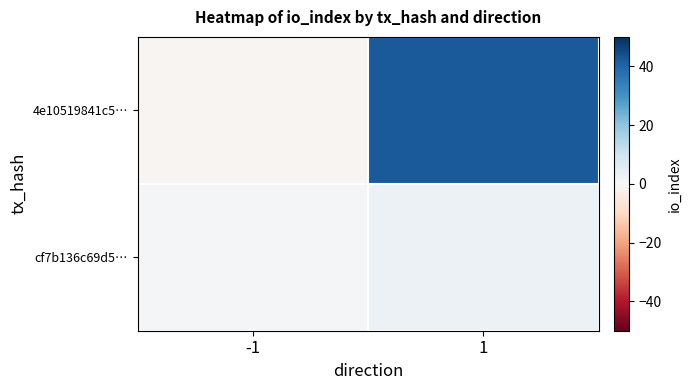

Reading left to right, list all the values displayed in this chart.

4e10519841c5…: -1=-1	1=42
cf7b136c69d5…: -1=1	1=3